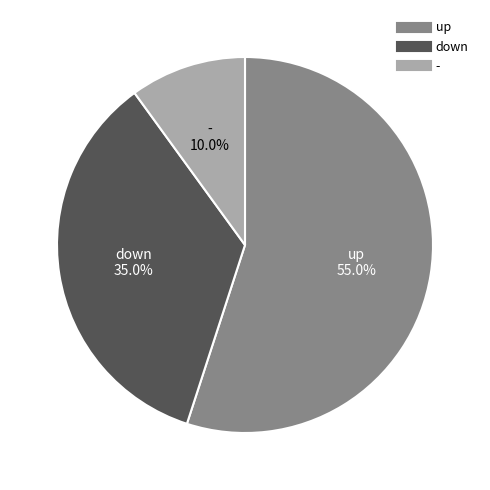

Is there a majority slice in this chart?

Yes